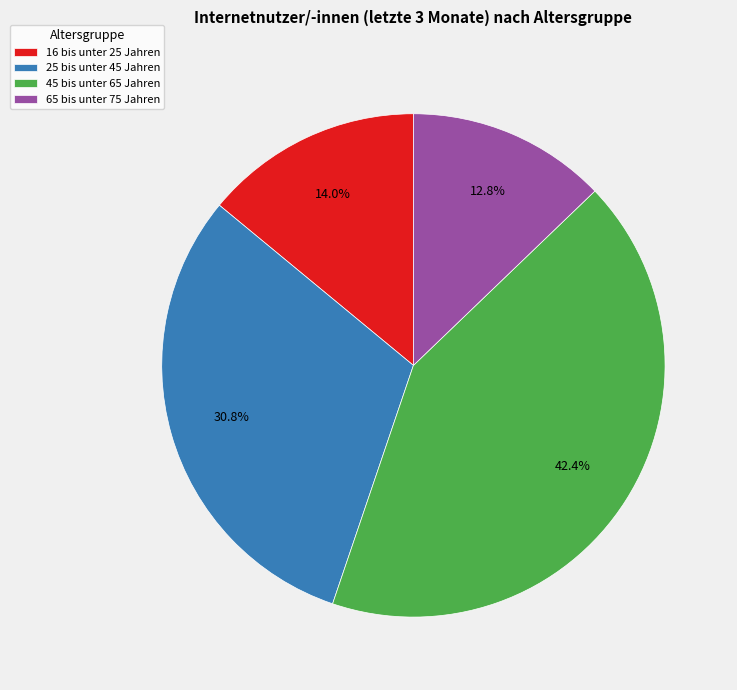

What is the largest slice in the pie chart?

45 bis unter 65 Jahren